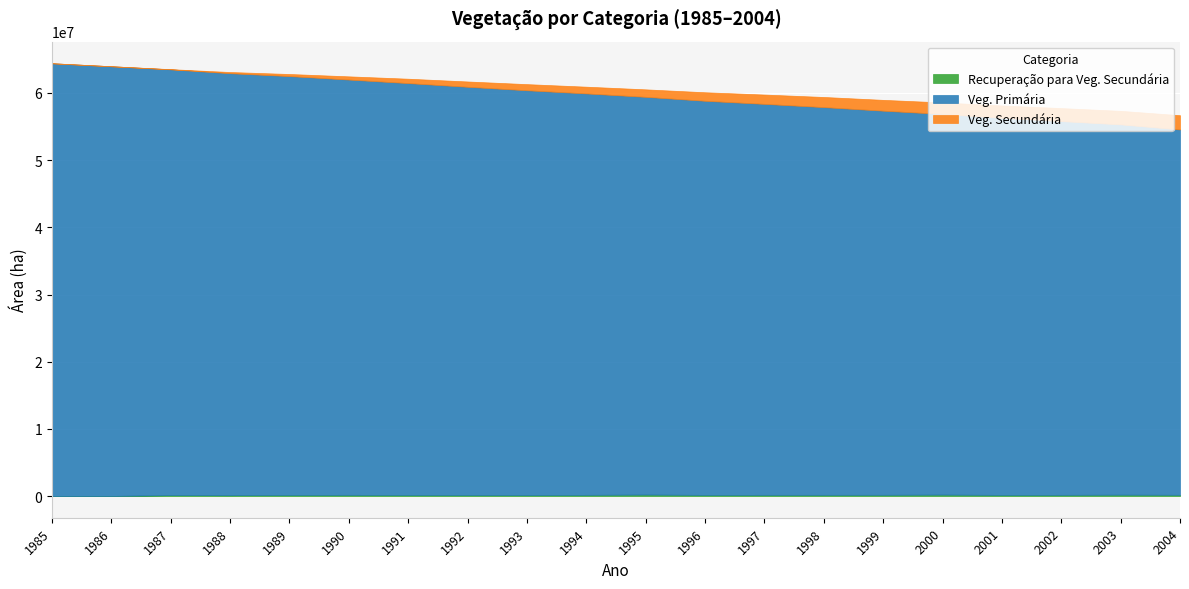

The value of Recuperação para Veg. Secundária at 2001 is 244969.7. True or false?

False